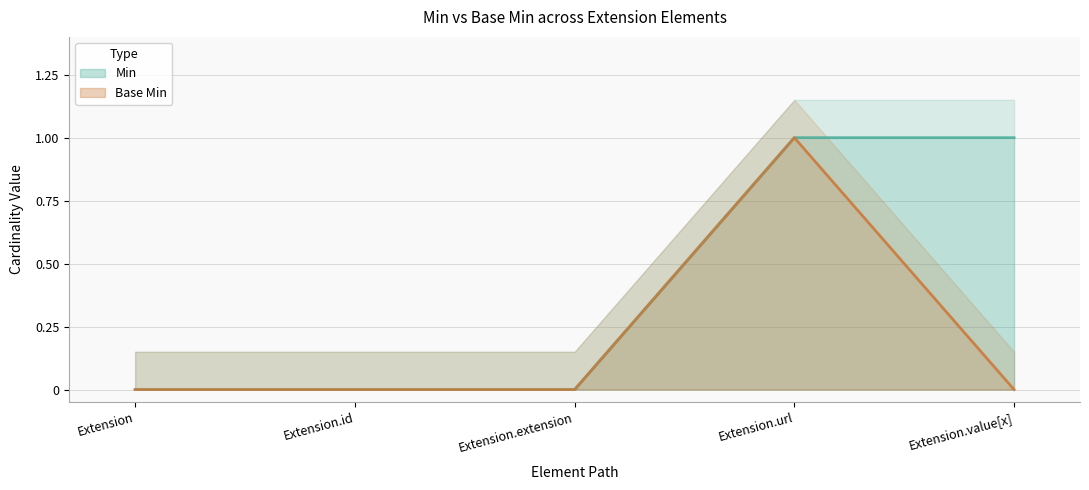

How many lines are shown in the chart?

2